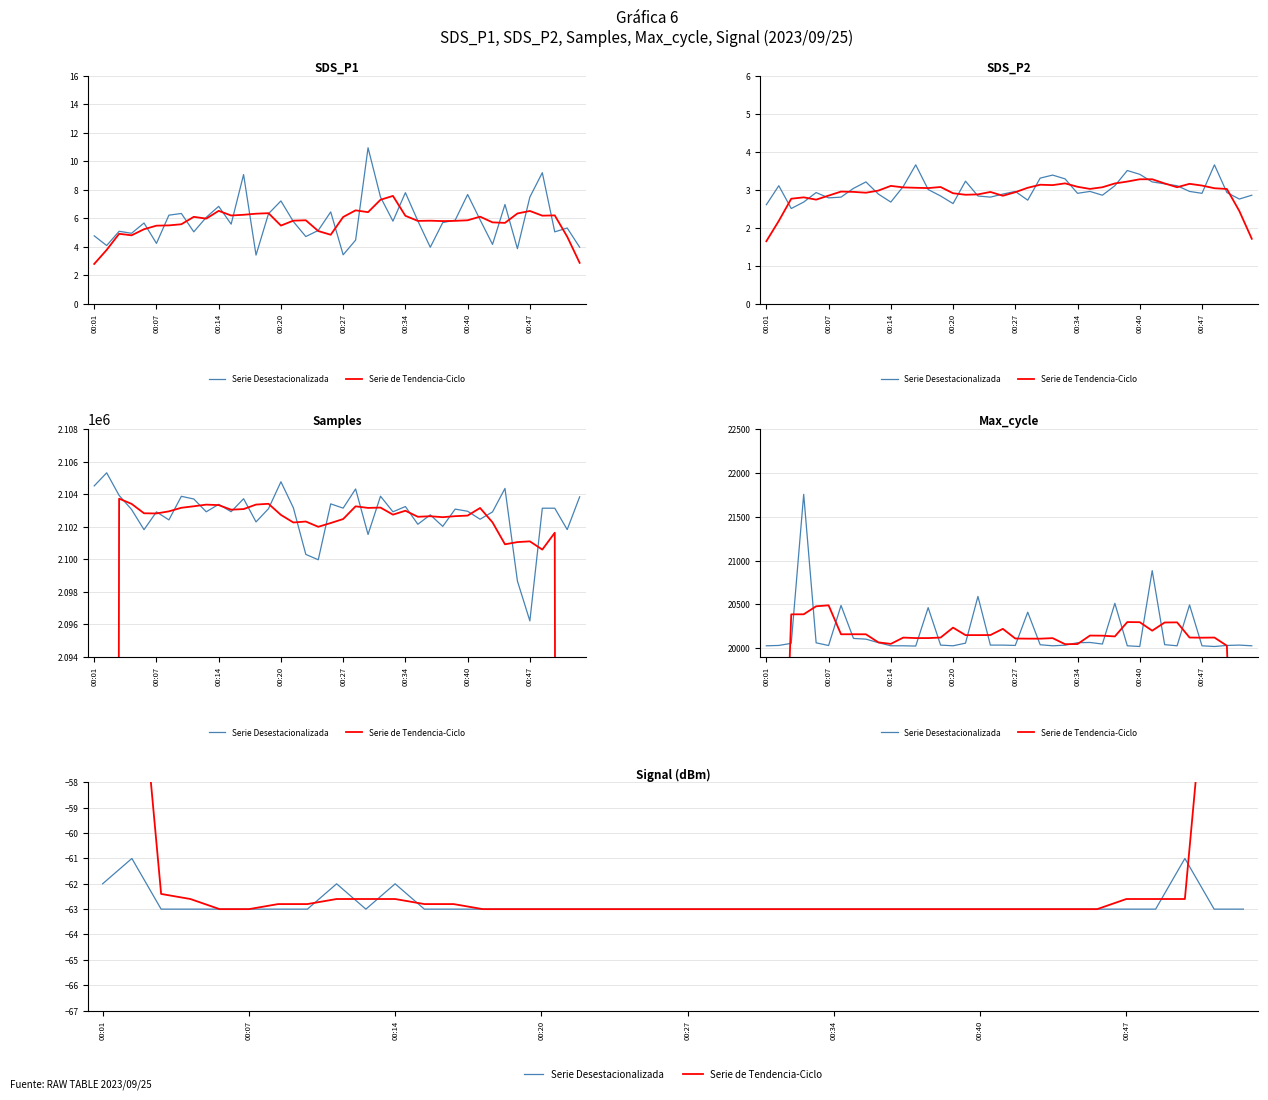

The Serie Desestacionalizada series shows -63.0 at 16. True or false?

True